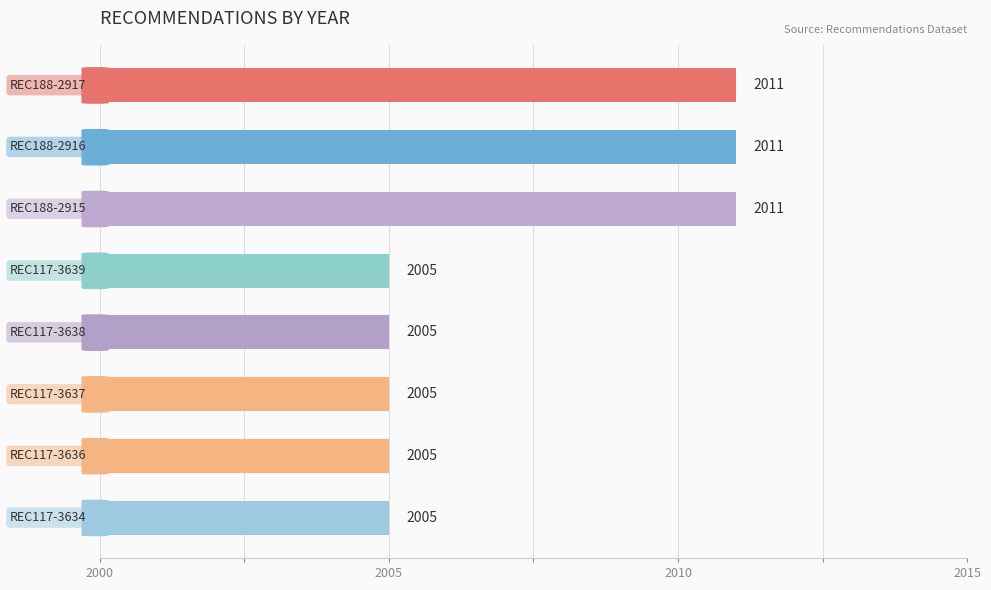

Reading bottom to top, list all the values displayed in this chart.

2005	2005	2005	2005	2005	2011	2011	2011